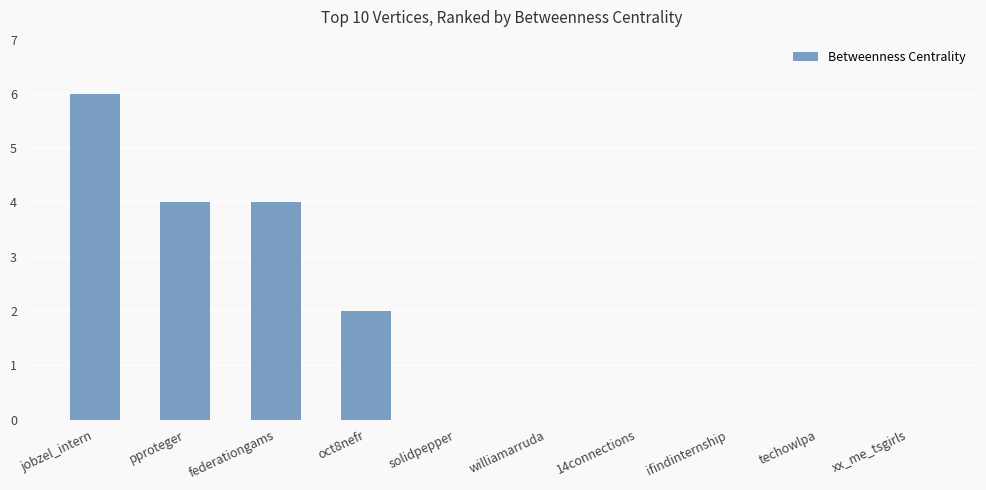

What is the sum of all values?

16